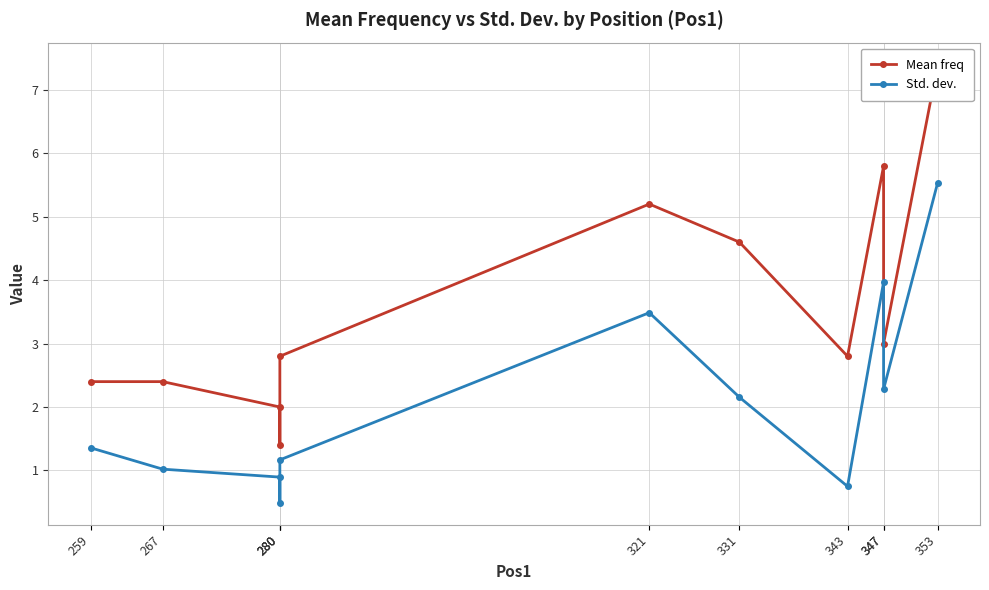

What is the minimum value shown in the chart?

0.5